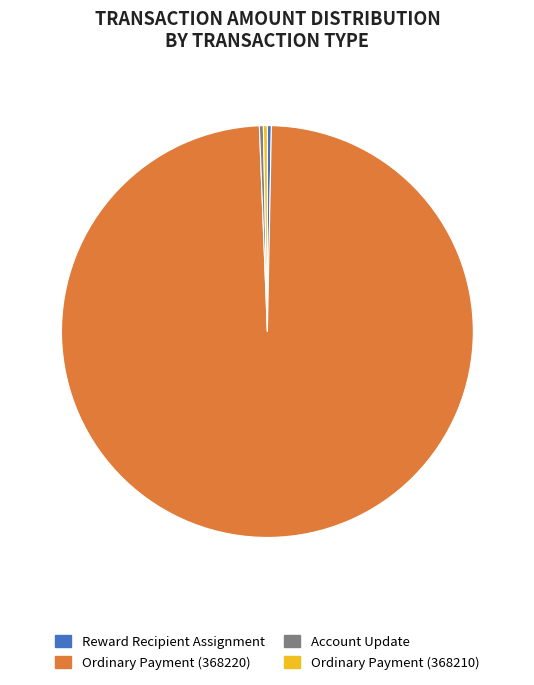

Which slice is the largest?

Ordinary Payment (368220)